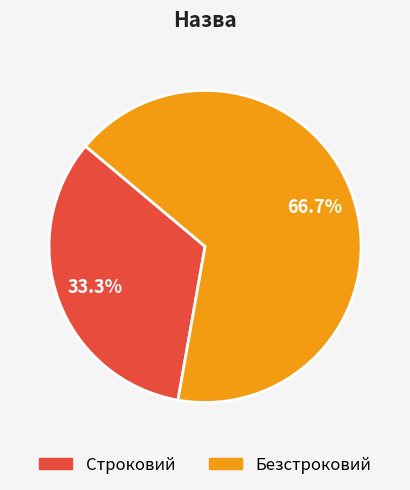

Which slice represents more than half of the pie?

Безстроковий